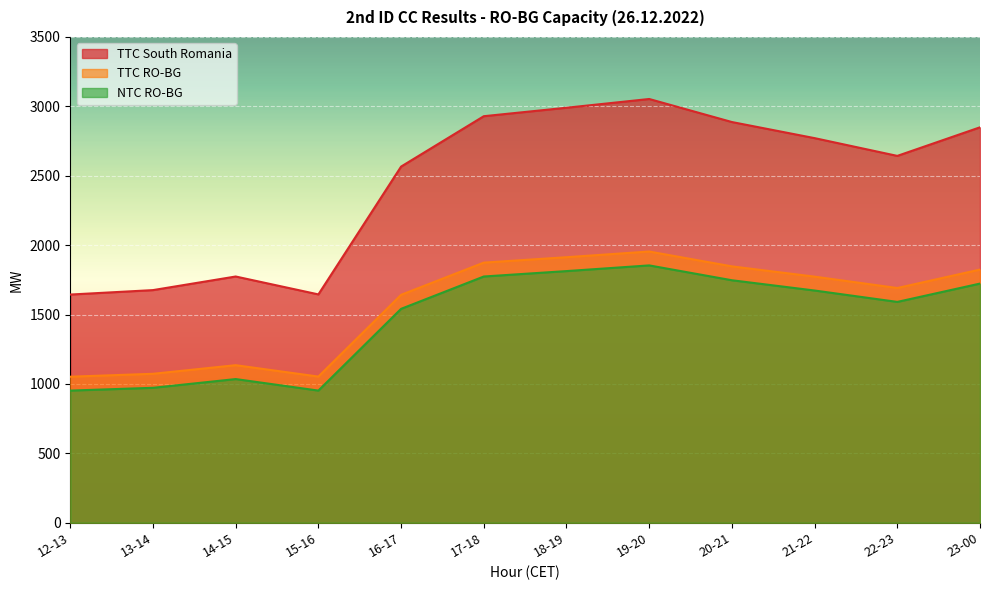

What is the label of the 2nd point from the left?

13-14